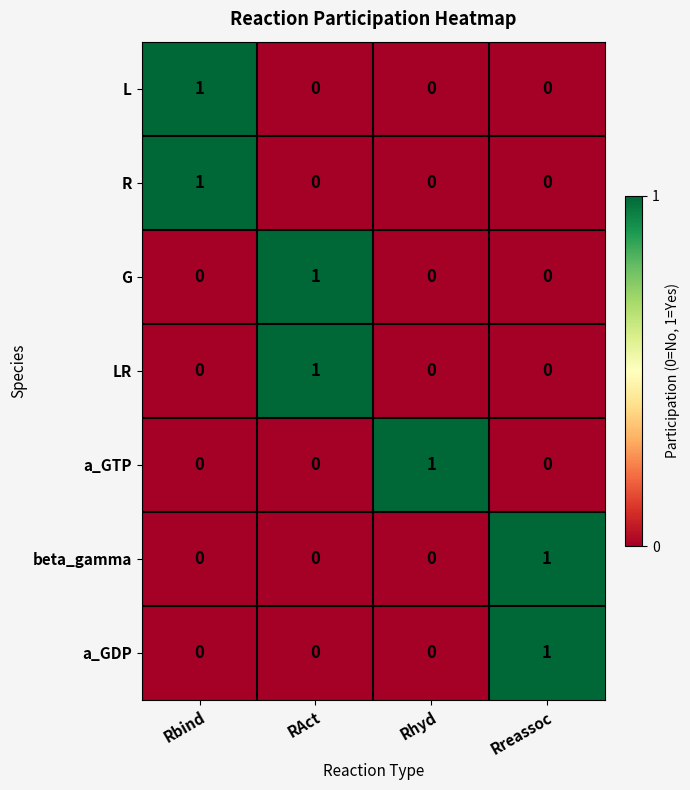

Reading left to right, extract all data points from this chart.

L: Rbind=1	RAct=0	Rhyd=0	Rreassoc=0
R: Rbind=1	RAct=0	Rhyd=0	Rreassoc=0
G: Rbind=0	RAct=1	Rhyd=0	Rreassoc=0
LR: Rbind=0	RAct=1	Rhyd=0	Rreassoc=0
a_GTP: Rbind=0	RAct=0	Rhyd=1	Rreassoc=0
beta_gamma: Rbind=0	RAct=0	Rhyd=0	Rreassoc=1
a_GDP: Rbind=0	RAct=0	Rhyd=0	Rreassoc=1